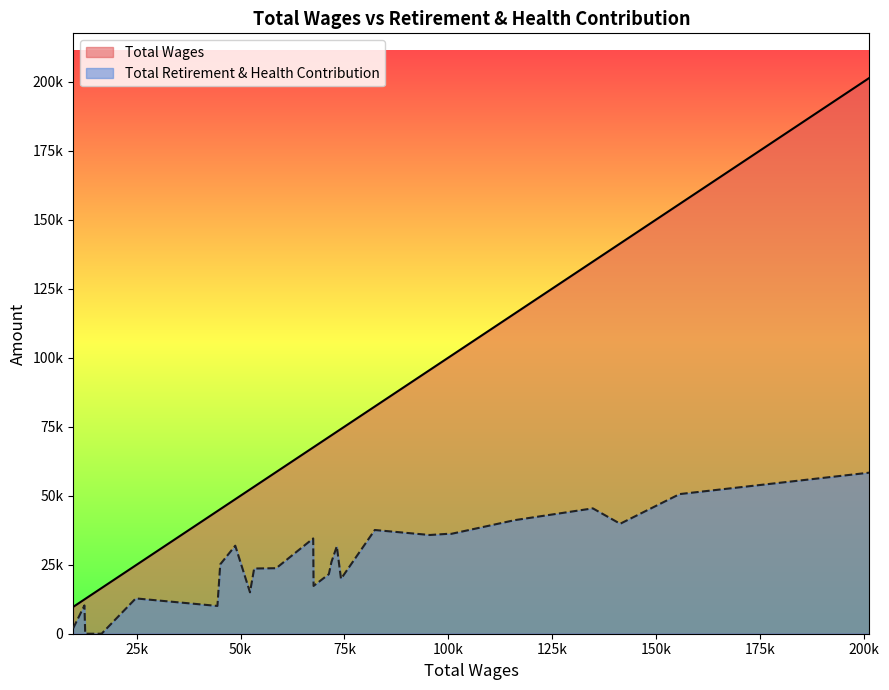

Which category has the lowest value in the Total Retirement & Health Contribution series?

16554